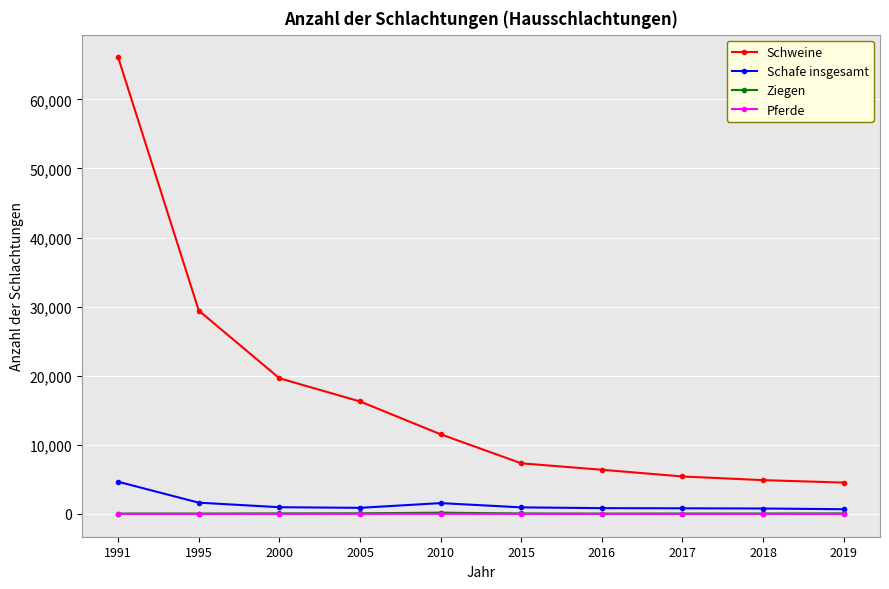

Is it true that Pferde equals 6 at 2018?

True